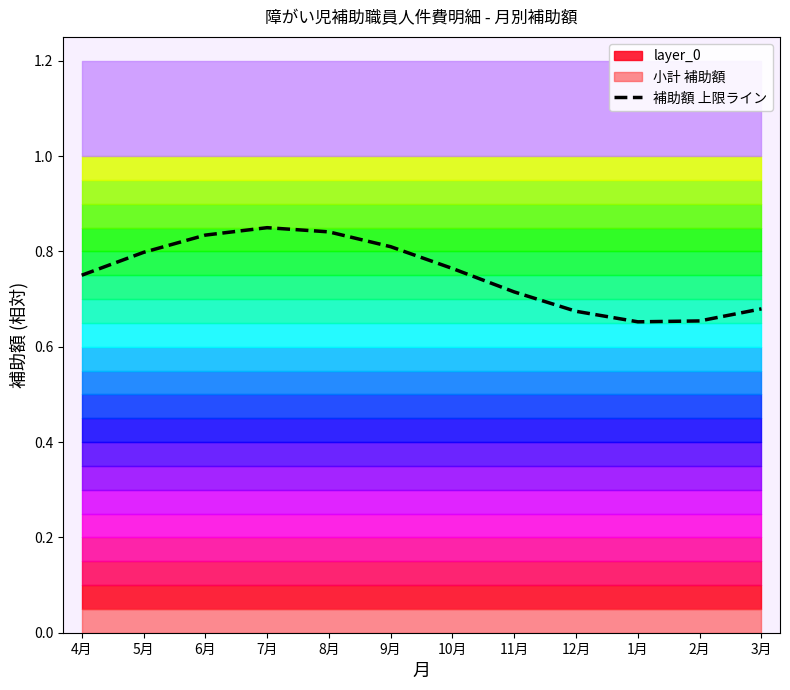

Which label corresponds to the largest value in the chart?

7月